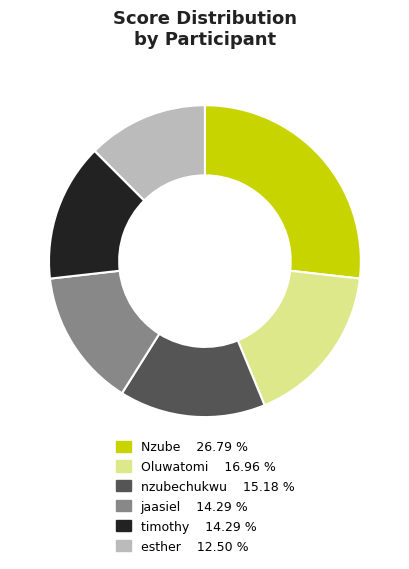

Which slice is the largest?

Nzube